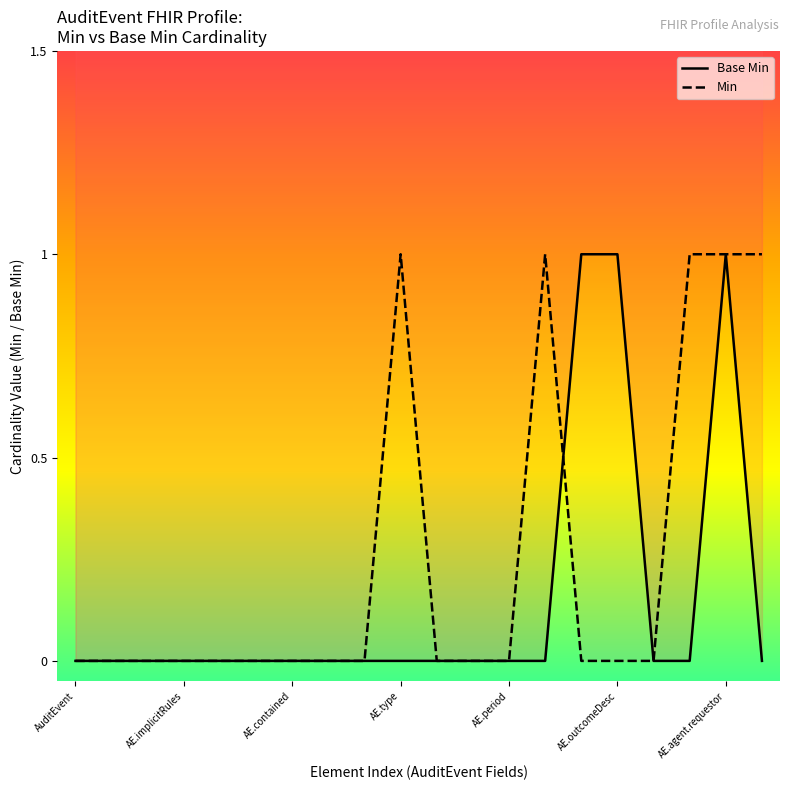

How many data points in Base Min are above 0?

3